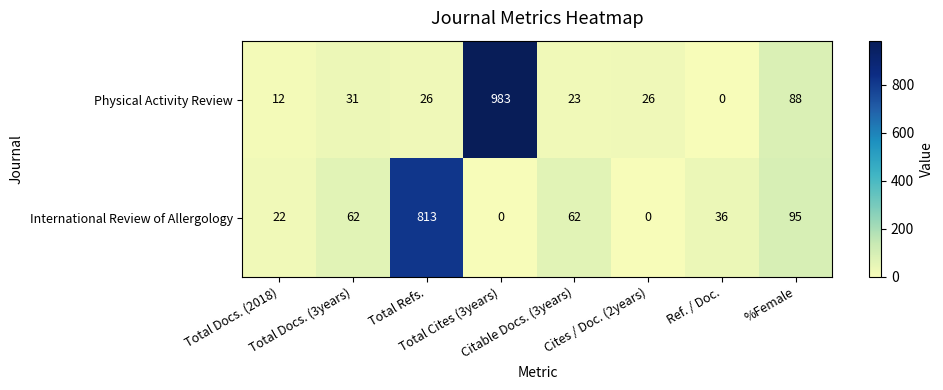

What is the difference between the maximum and minimum values in the International Review of Allergology series?

813